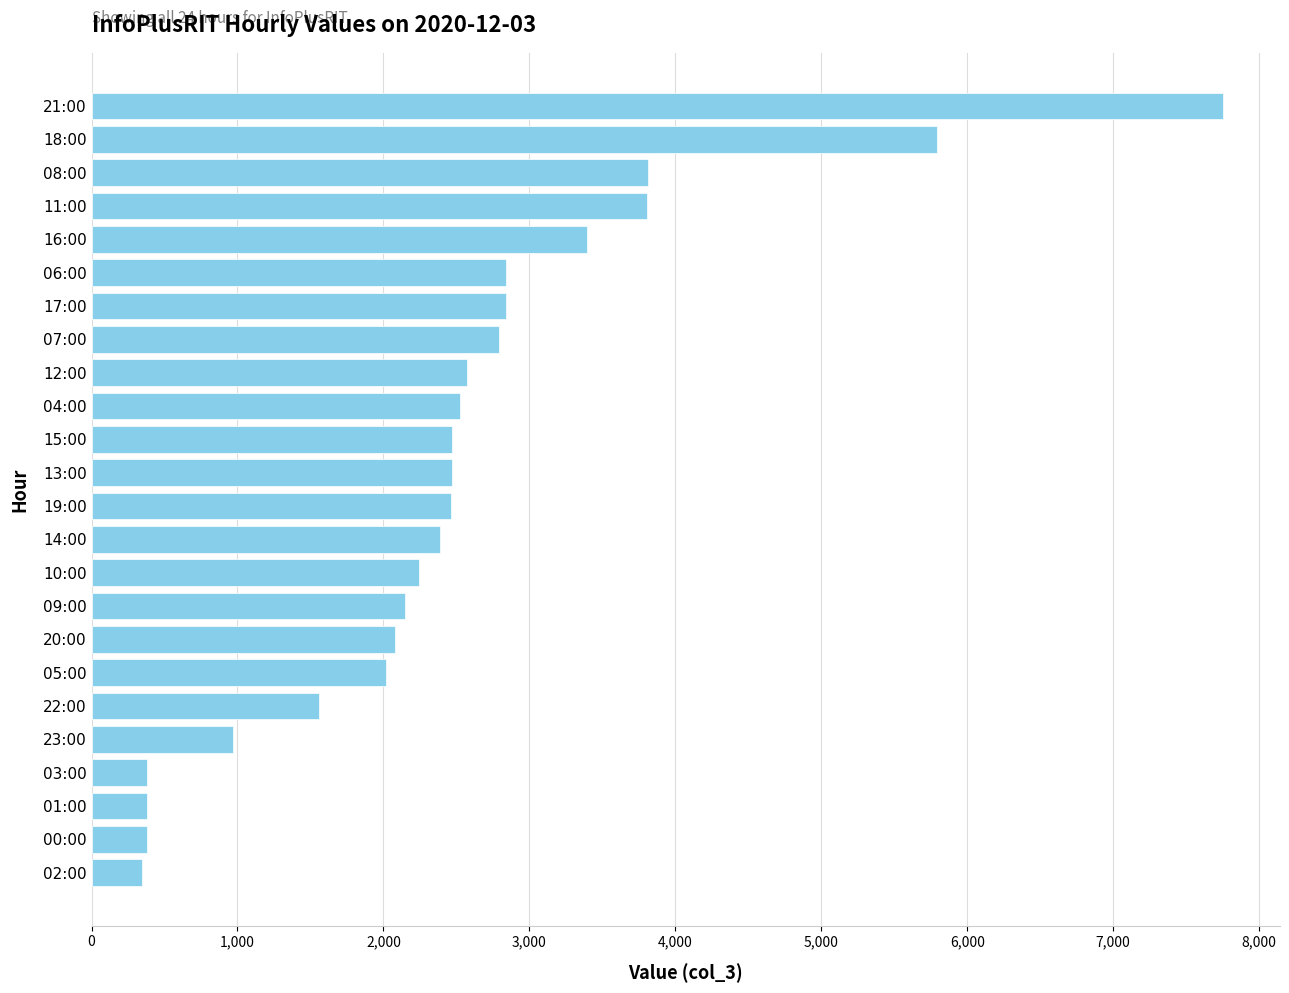

What is the difference between the second highest and second lowest values?

5418